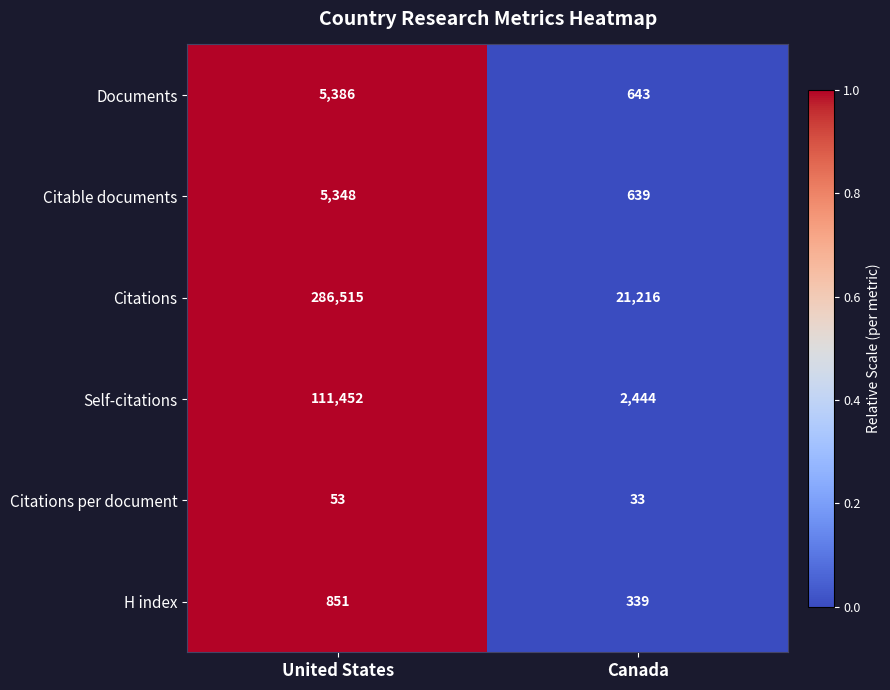

What is the sum of all H index values?

1190